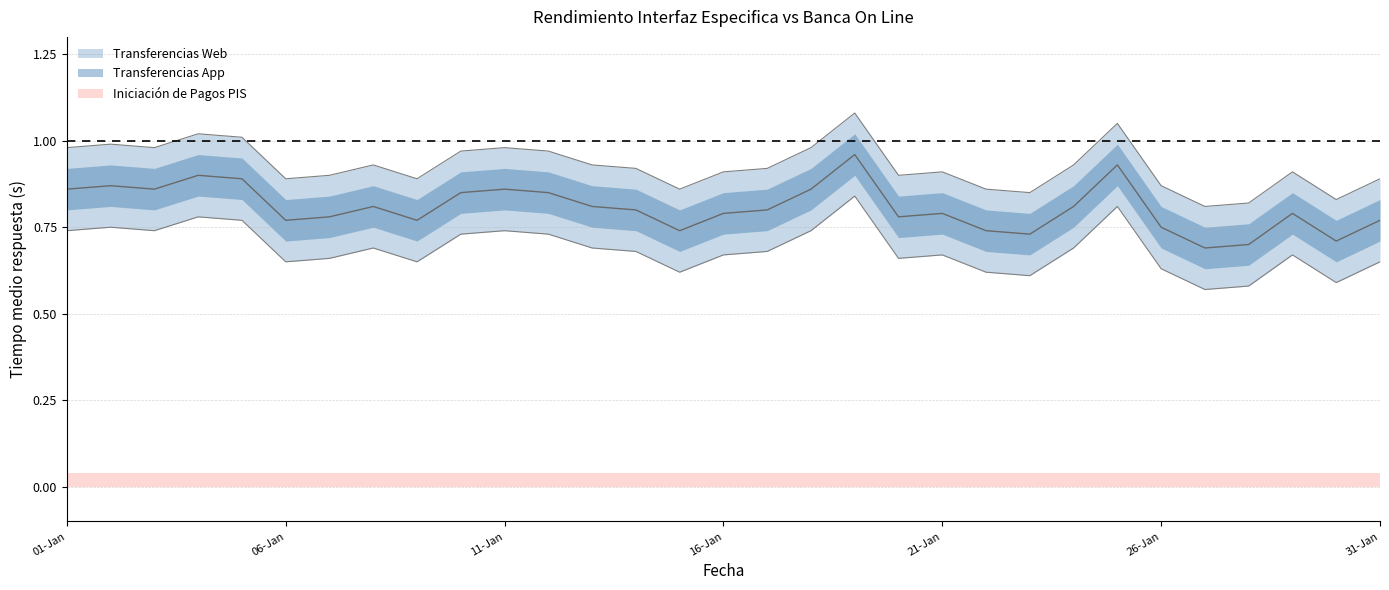

What is the sum of all Transferencias Web values?

28.7